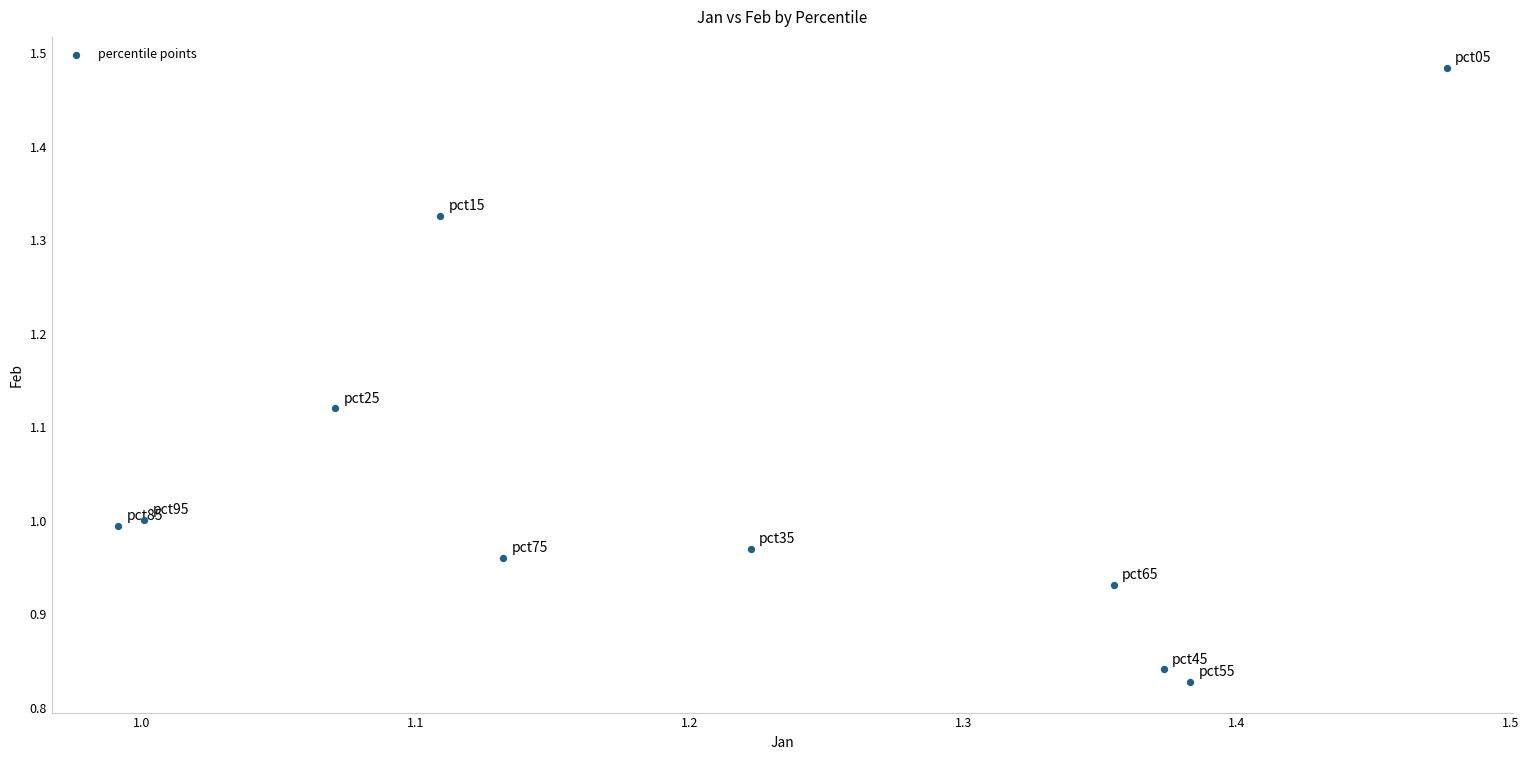

What is the average X value?

1.2